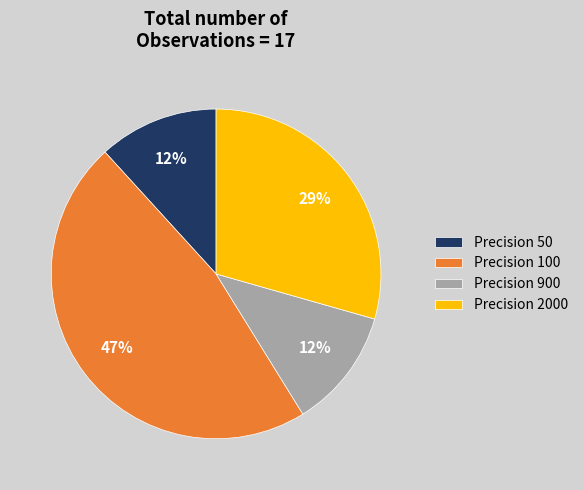

Do Precision 2000 and Precision 100 together represent more than half of the pie?

Yes